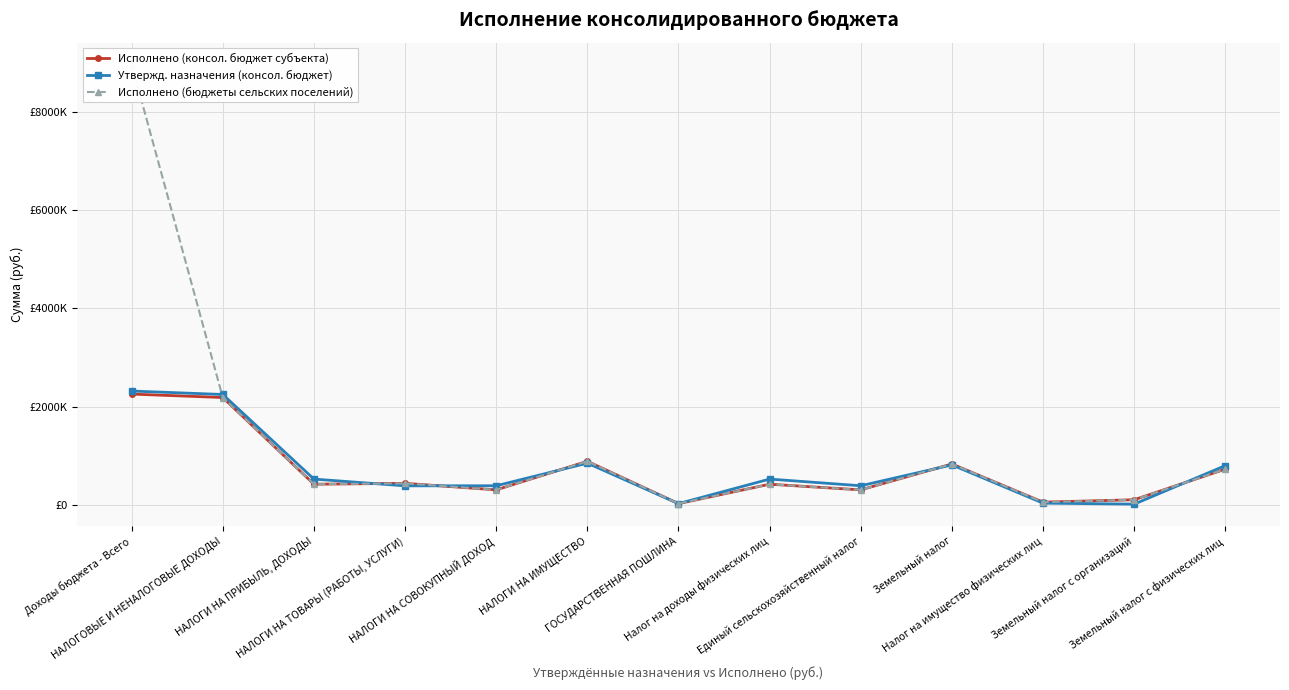

Is it true that Утвержд. назначения (консол. бюджет) equals 1280716.1 at Земельный налог с физических лиц?

False